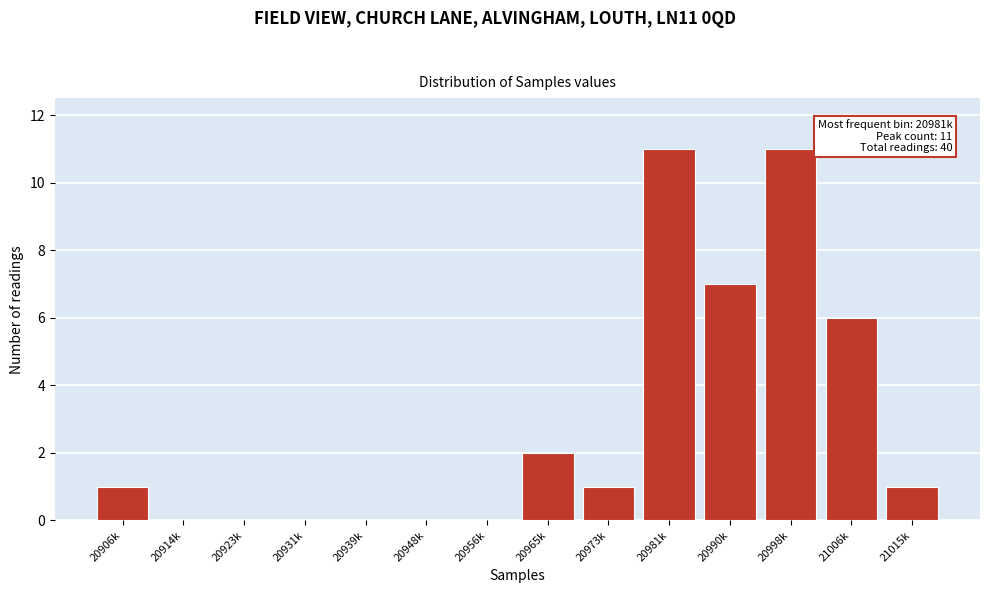

Reading left to right, list all the values displayed in this chart.

20906k=1	20914k=0	20923k=0	20931k=0	20939k=0	20948k=0	20956k=0	20965k=2	20973k=1	20981k=11	20990k=7	20998k=11	21006k=6	21015k=1